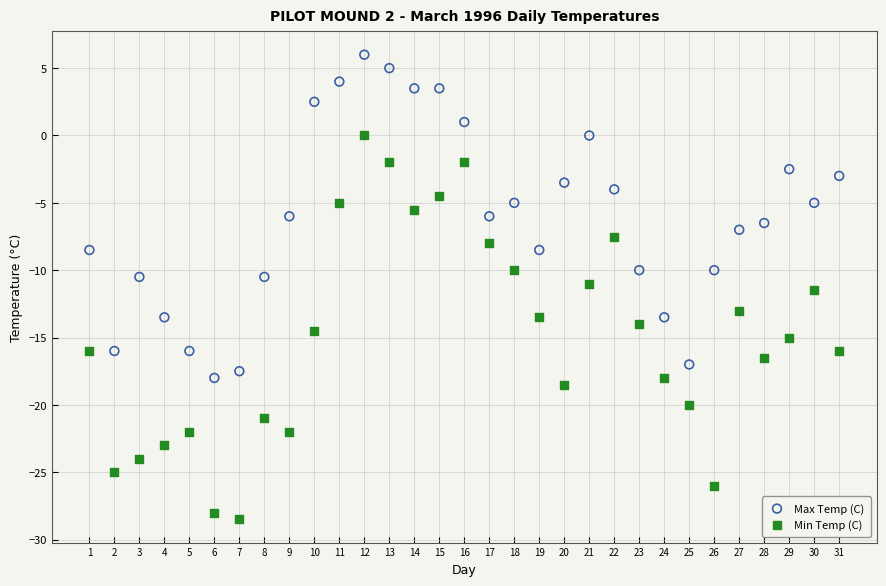

Across all data points, what is the range of X values (max minus min)?

30.0